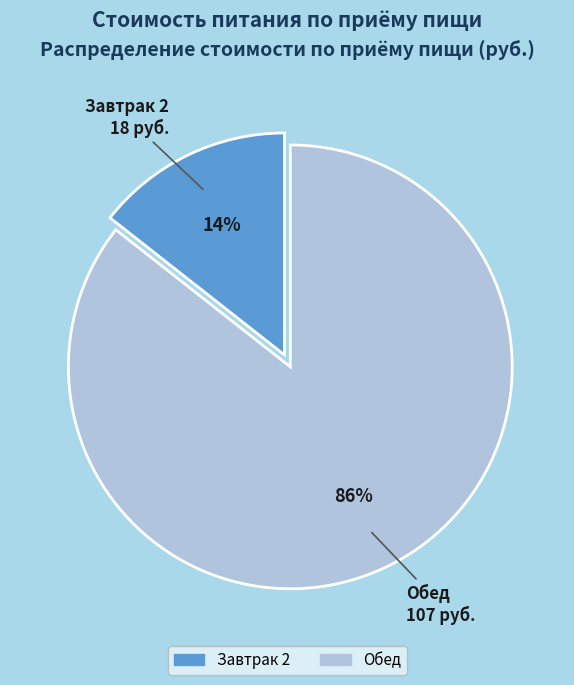

Rank the categories by value from lowest to highest.

Завтрак 2, Обед